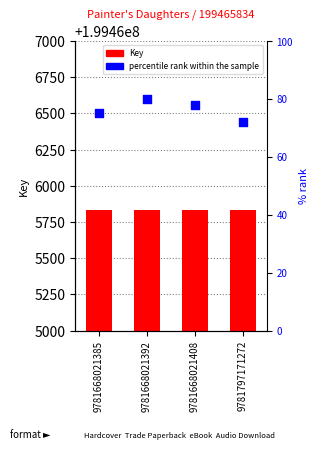

Which series has the largest Y range (max minus min)?

percentile rank within the sample